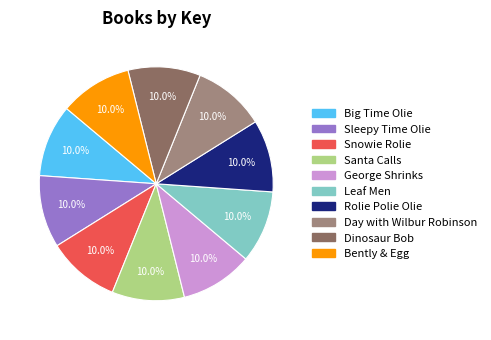

To the nearest percent, what is the average slice percentage?

10%